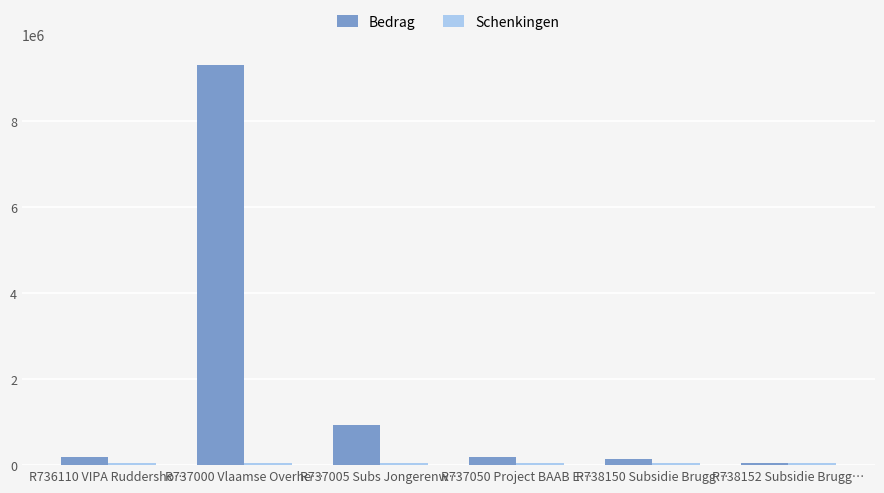

What is the difference between the second highest and minimum values in the Bedrag series?

885835.6